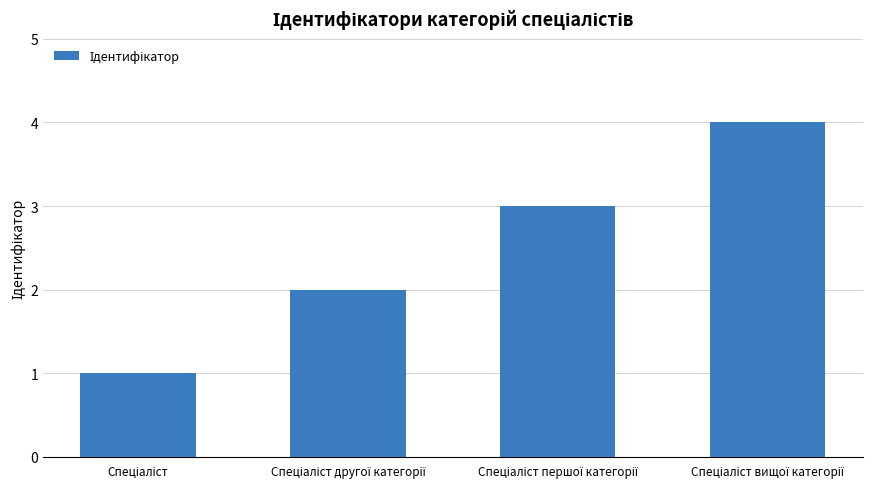

What is the difference between the maximum and minimum values?

3